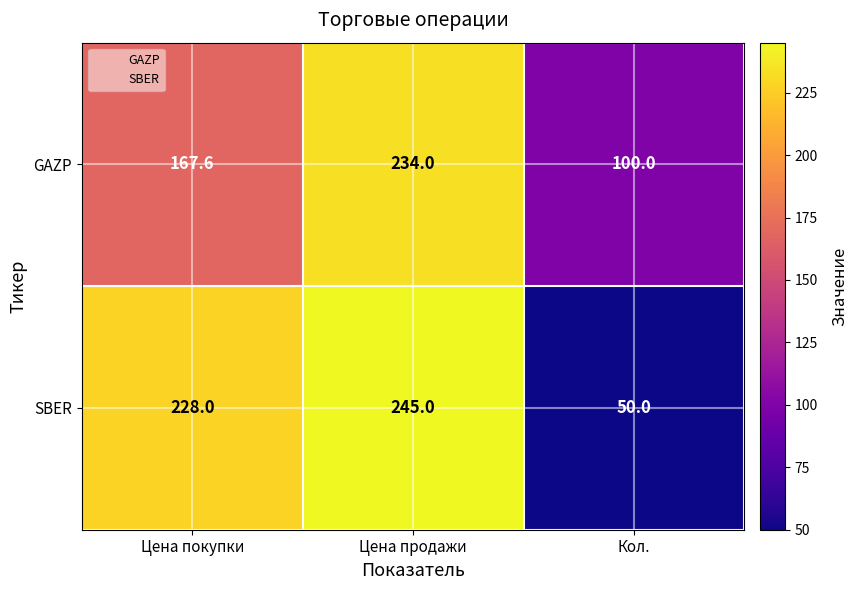

At which label is SBER closest to 147?

Цена покупки